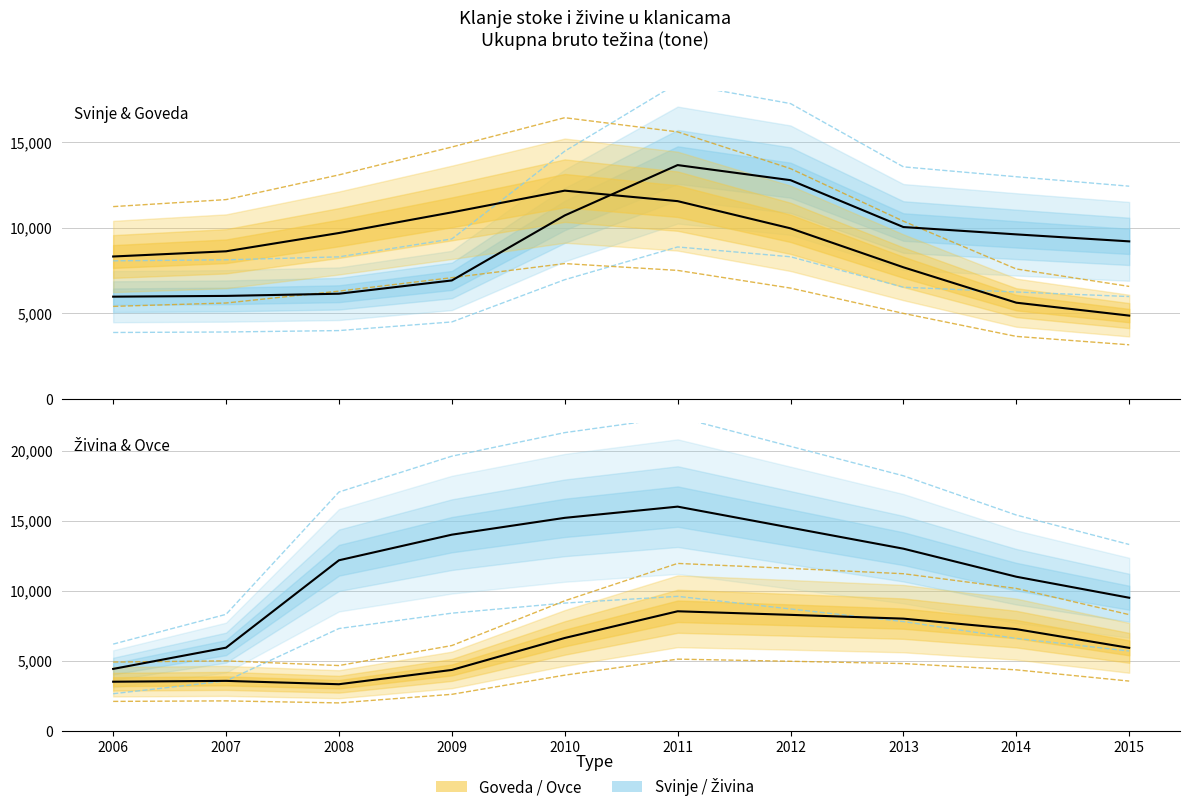

Rank the categories by Svinje value from highest to lowest.

2011, 2012, 2010, 2013, 2014, 2015, 2009, 2008, 2007, 2006